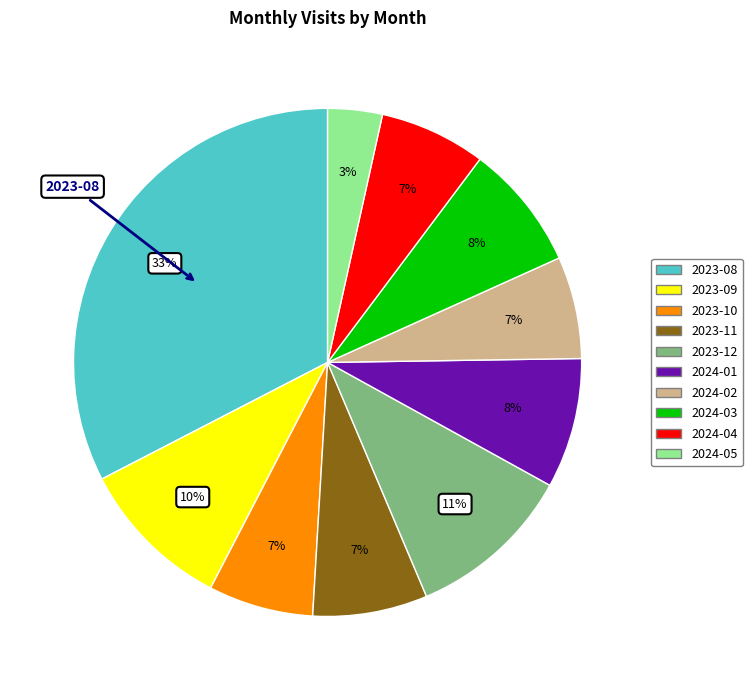

Which slice is the largest?

2023-08